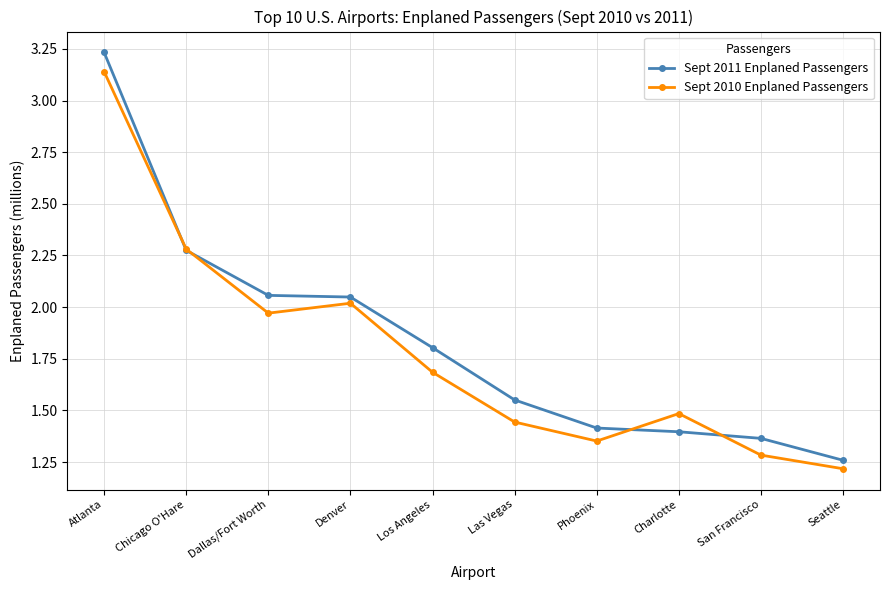

What position from the left is Los Angeles?

5